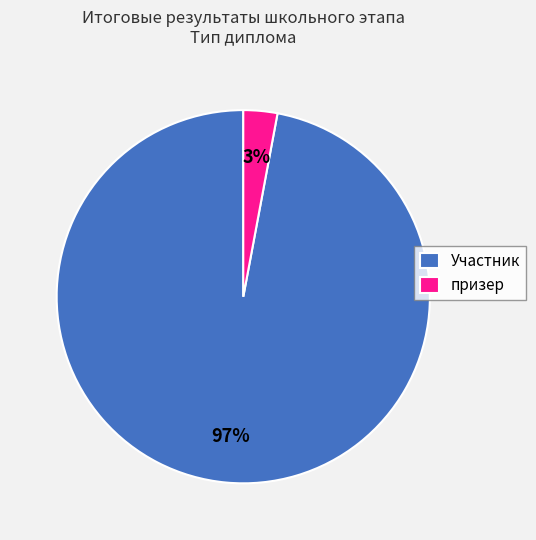

To the nearest percent, what is the difference between the призер and Участник slice percentages?

94%